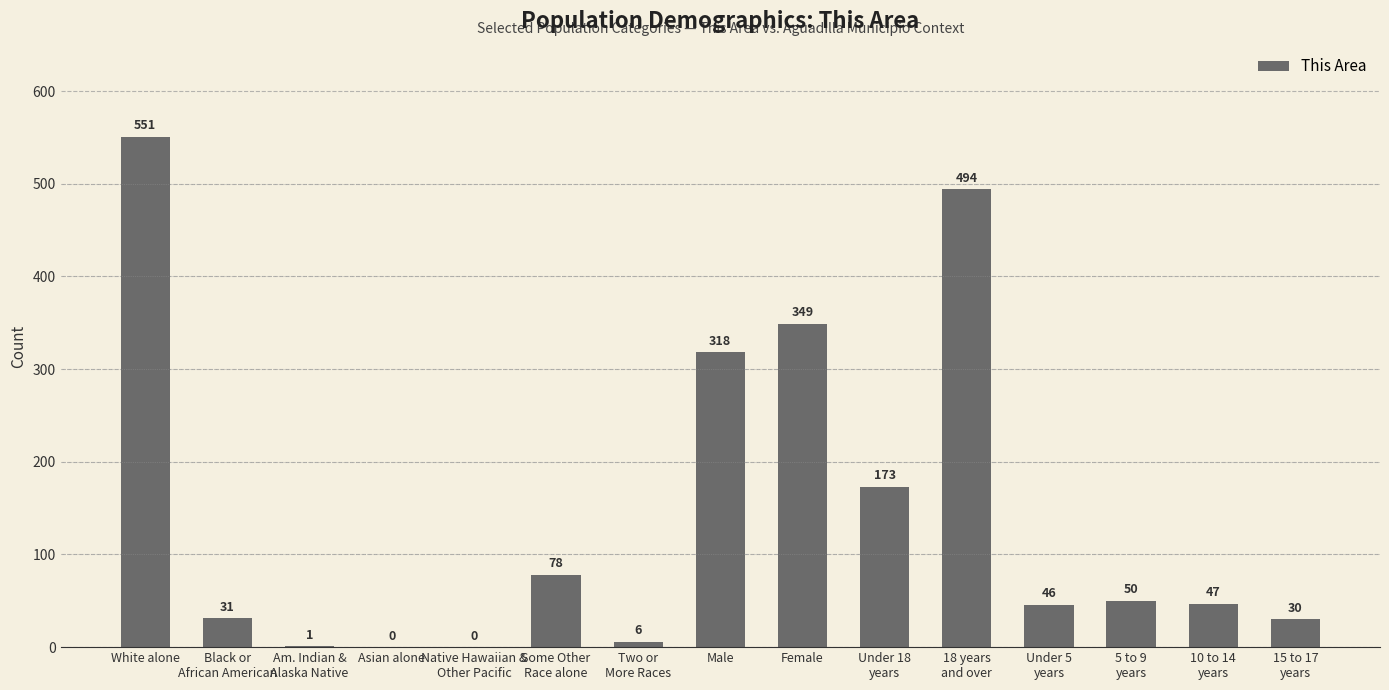

Does the chart contain stacked bars?

No